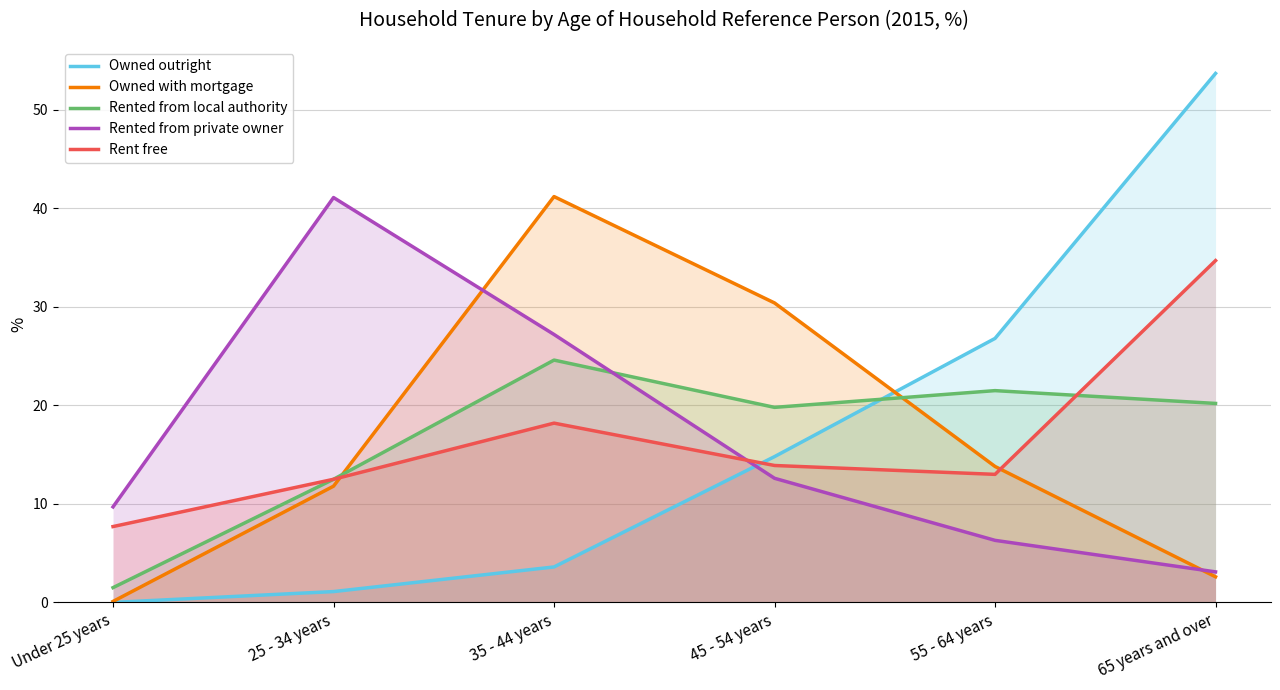

How many series are shown in this chart?

5